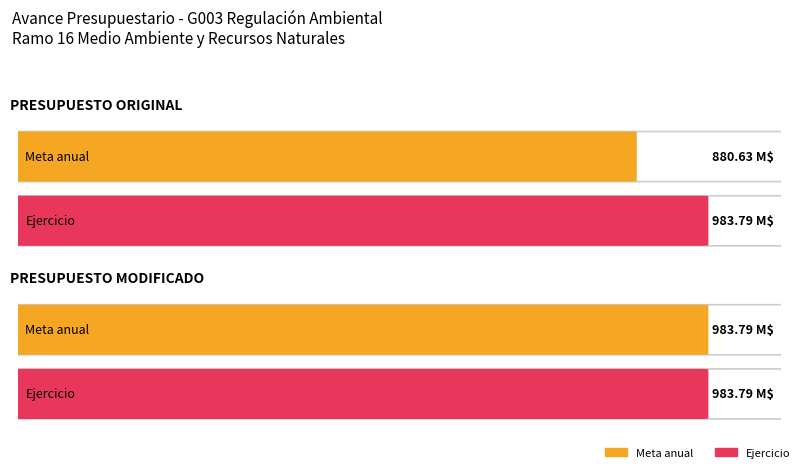

What is the sum of the Meta anual values at PRESUPUESTO MODIFICADO and PRESUPUESTO ORIGINAL?

1864.4